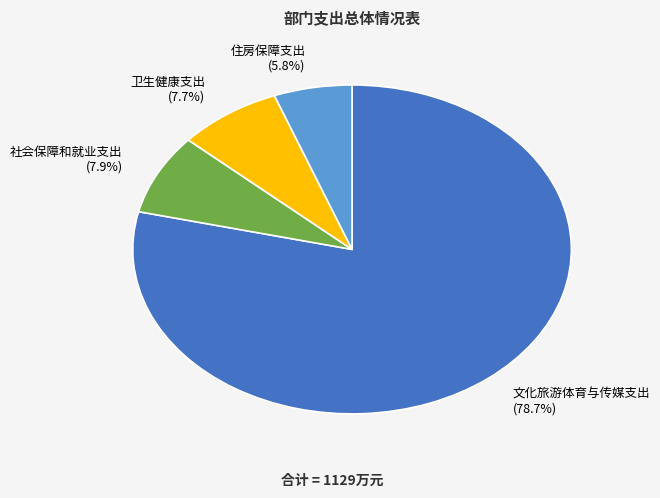

To the nearest percent, what percentage of the pie is 住房保障支出?

6%